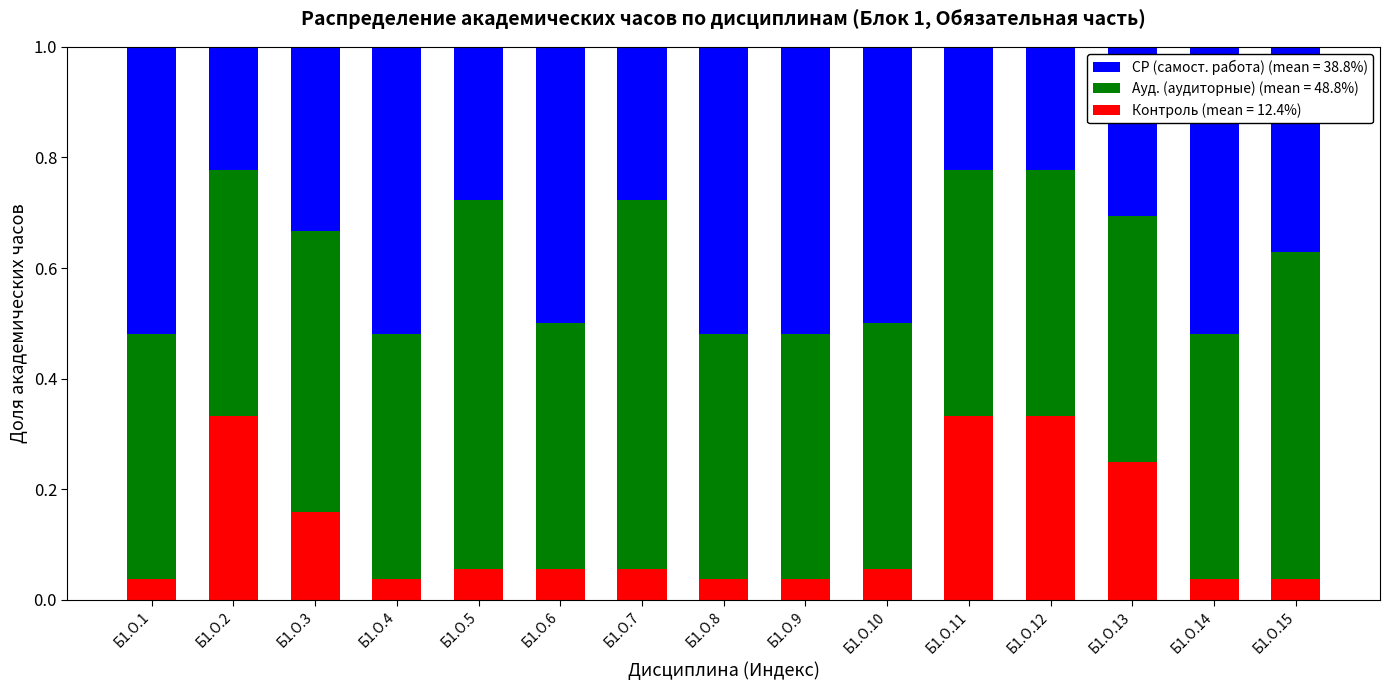

What is the total value across all series at Б1.О.8?

1.0